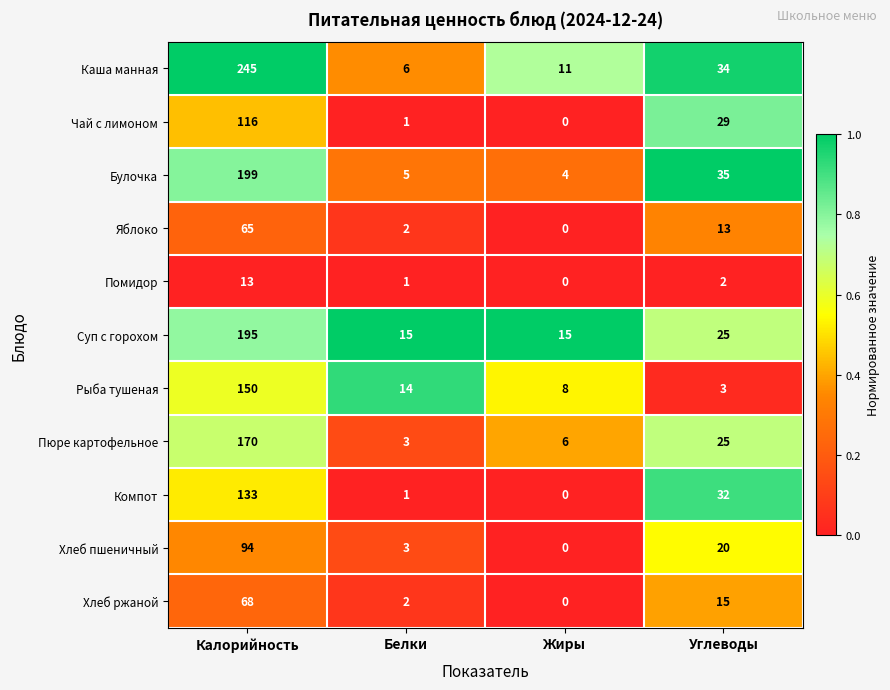

List the series in order of their peak value, lowest first.

Помидор, Яблоко, Хлеб ржаной, Хлеб пшеничный, Чай с лимоном, Компот, Рыба тушеная, Пюре картофельное, Суп с горохом, Булочка, Каша манная